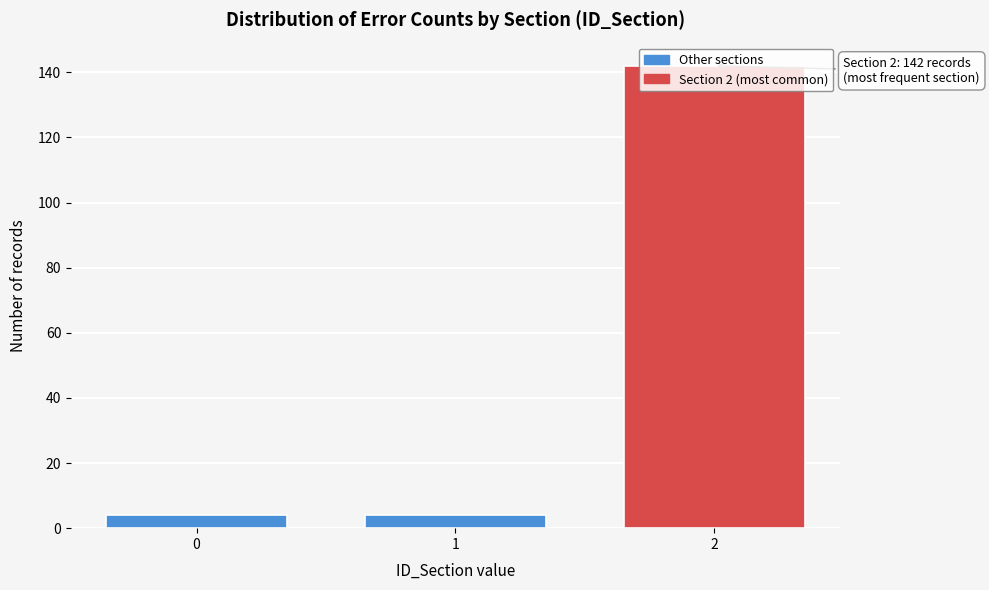

What is the minimum value shown in the chart?

4